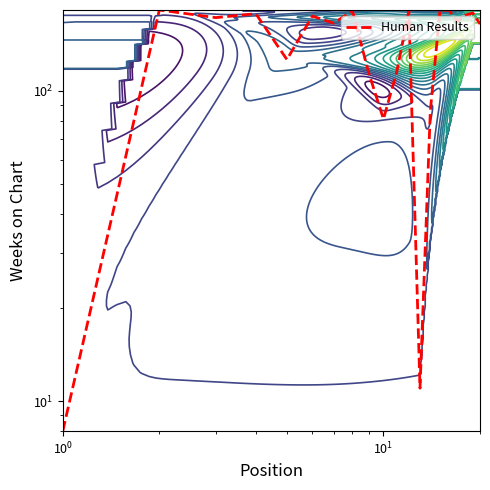

How many values exceed 172?

9